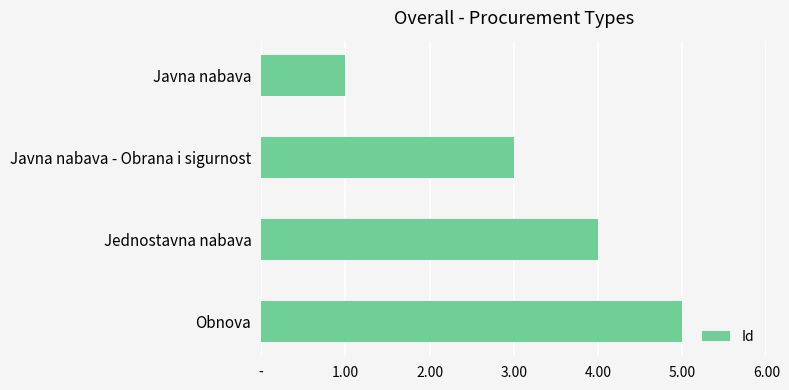

Does the chart contain any negative values?

No